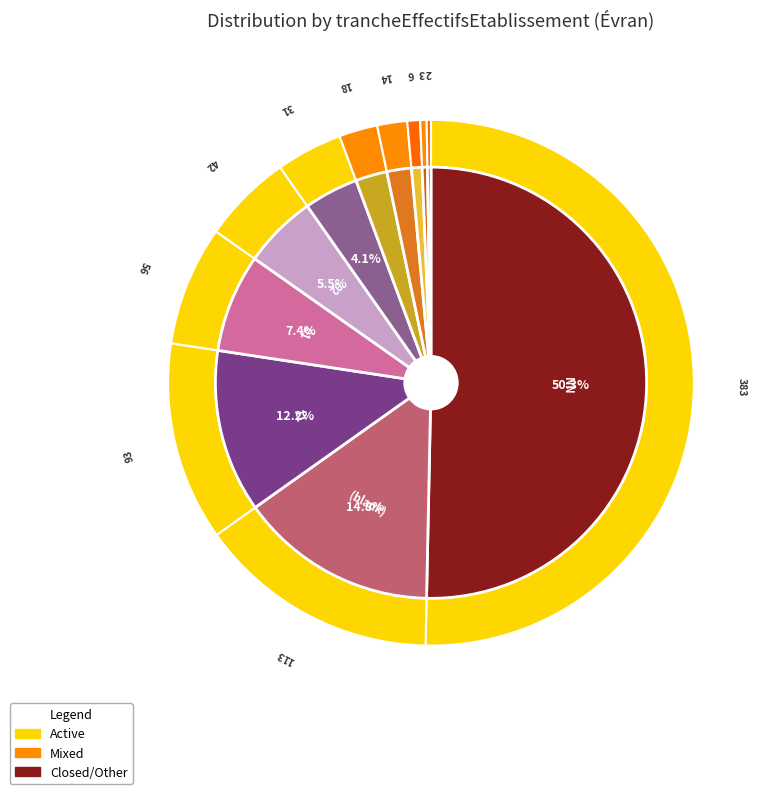

Does NN account for over 50% of the chart?

Yes